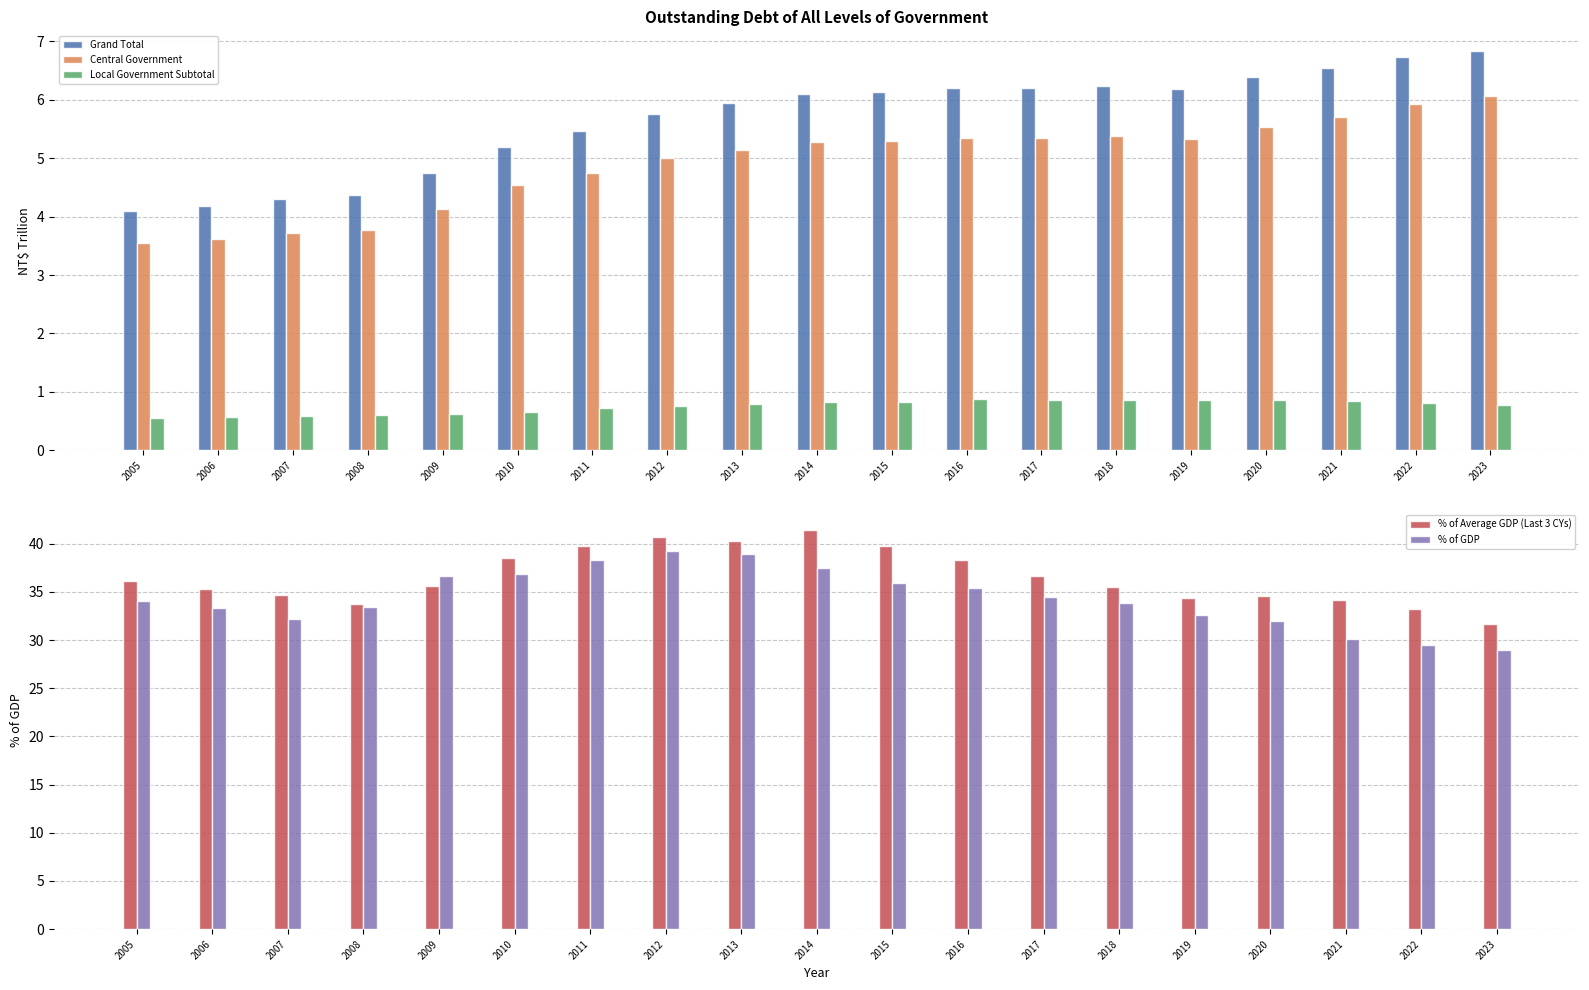

The value of Local Government Subtotal at 2022 is 0.6. True or false?

False